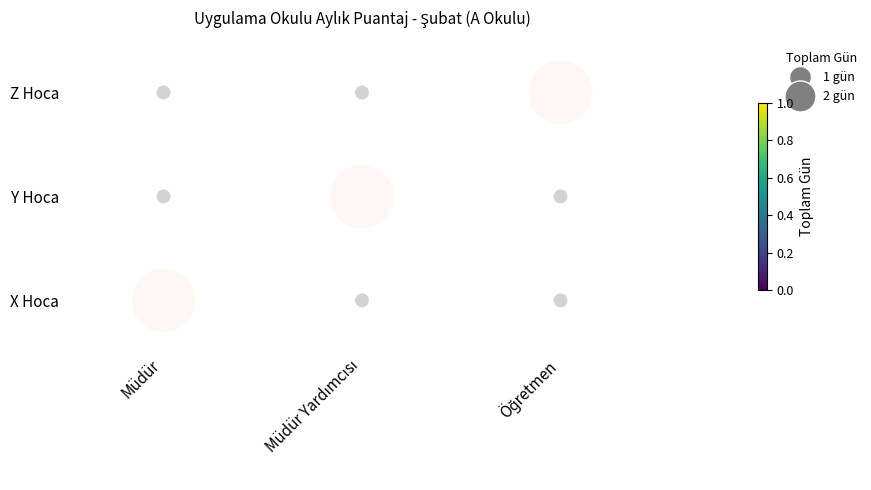

Between Müdür Yardımcısı and Öğretmen, which is larger?

Öğretmen